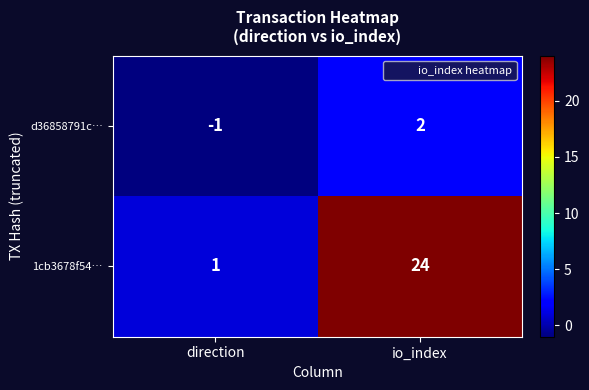

How many values in d36858791c… are below zero?

1